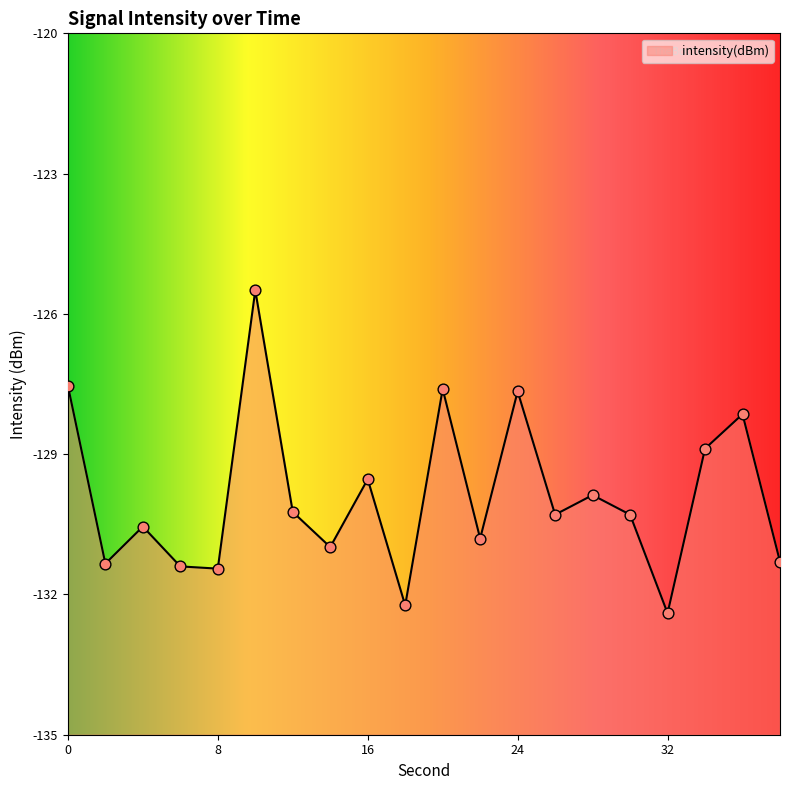

What is the change in value from 12 to 26?

-0.1